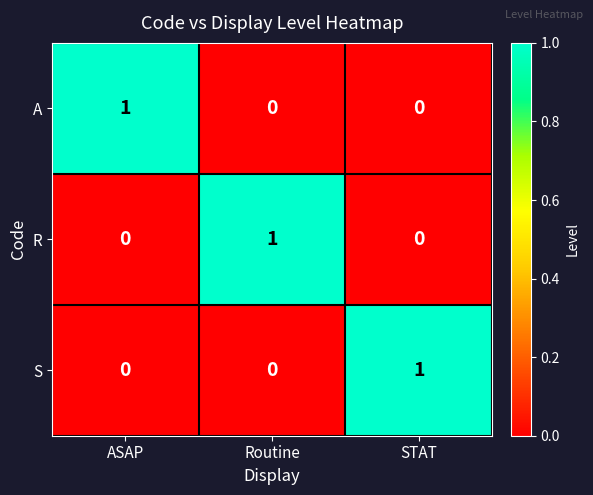

The value of R at STAT is 1. True or false?

False